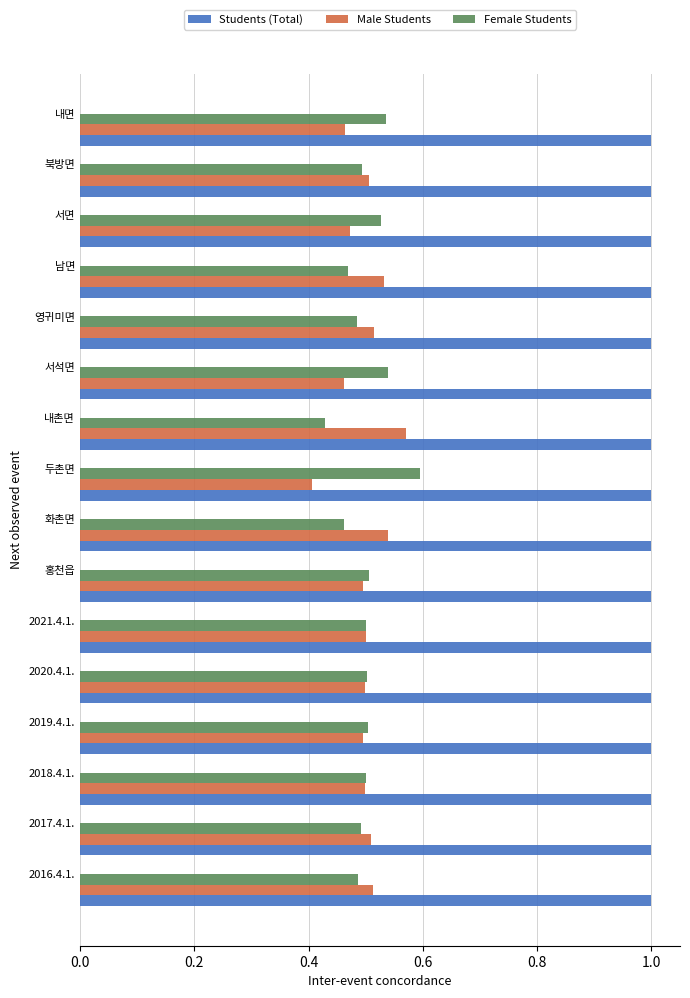

What is the sum of all Female Students values?

8.0